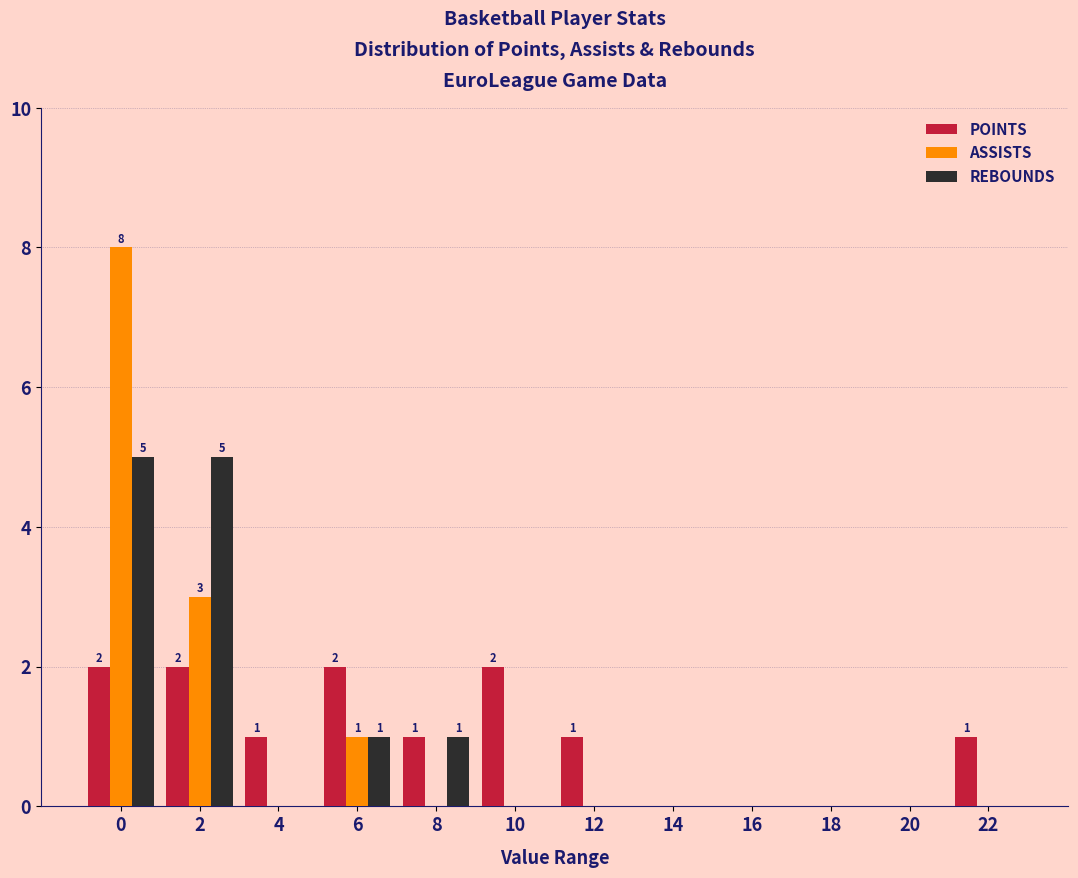

What is the greatest value displayed?

8